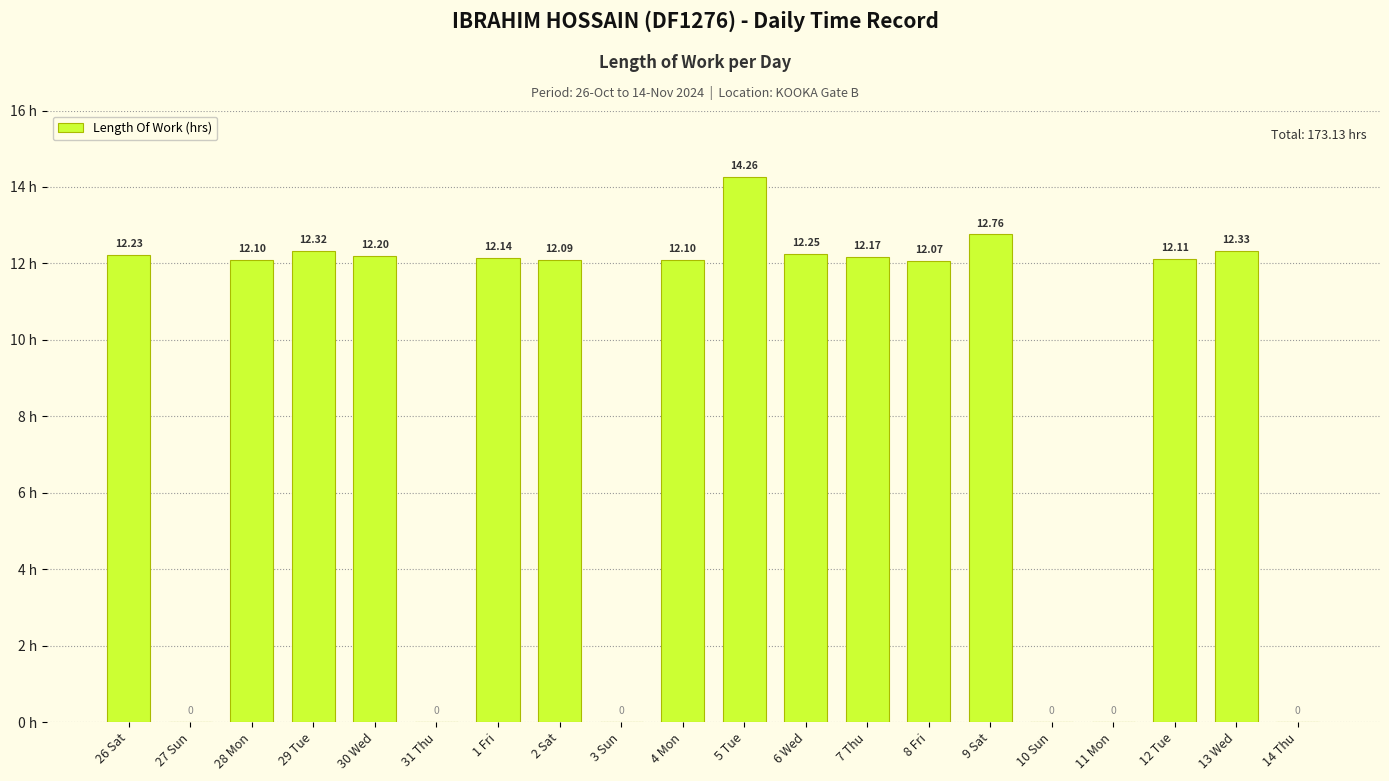

Between 29 Tue and 6 Wed, which is larger?

29 Tue